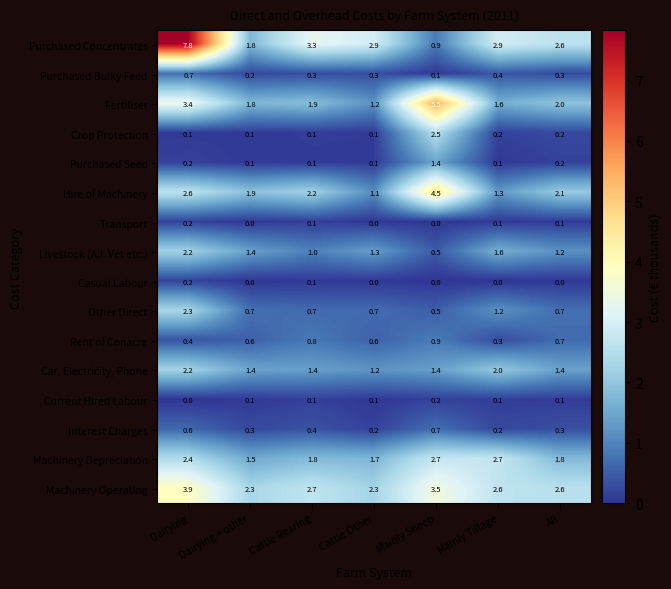

What is the sum of all Fertiliser values?

17.4